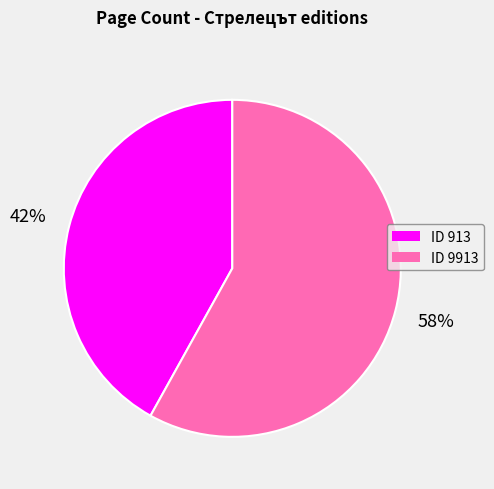

To the nearest percent, what is the average slice percentage?

50%